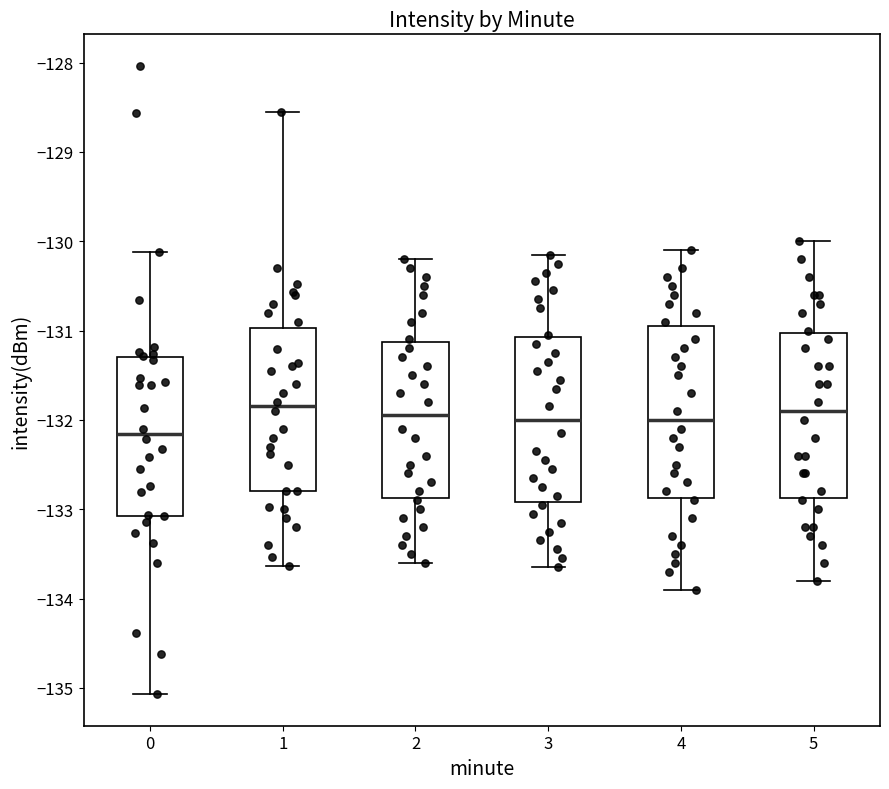

Where does the lower whisker of the box at x = 0 end on the y-axis? The values are not printed on the chart, so give them approximately, as read against the axis.

-135.1